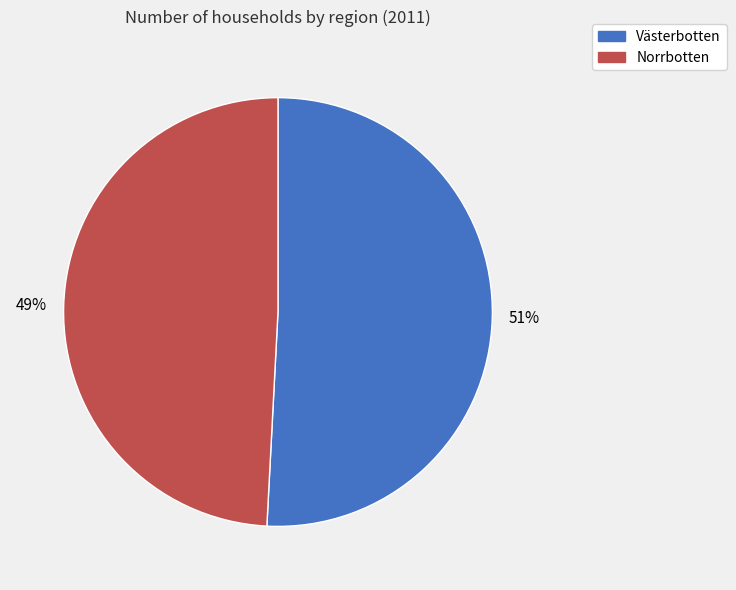

What is the ratio of the value at Norrbotten to the value at Västerbotten?

1.0